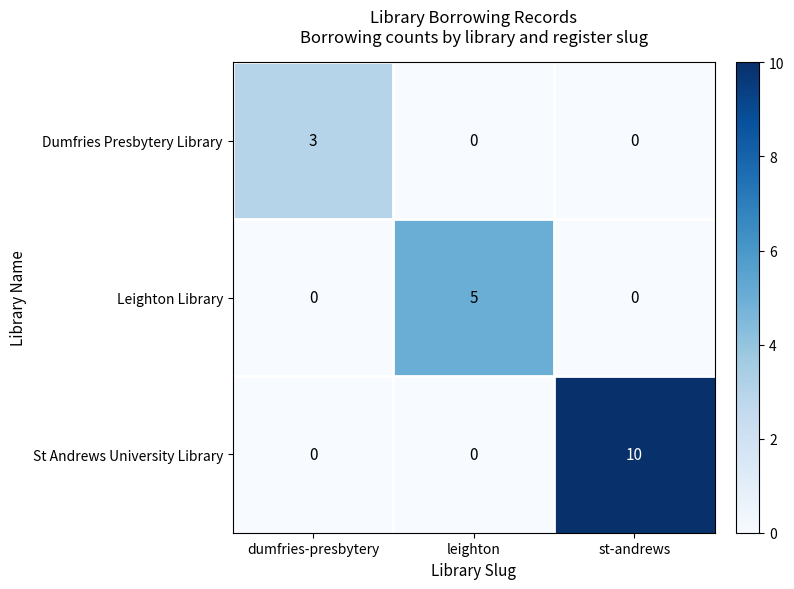

Reading left to right, list all the values displayed in this chart.

Dumfries Presbytery Library: dumfries-presbytery=3	leighton=0	st-andrews=0
Leighton Library: dumfries-presbytery=0	leighton=5	st-andrews=0
St Andrews University Library: dumfries-presbytery=0	leighton=0	st-andrews=10